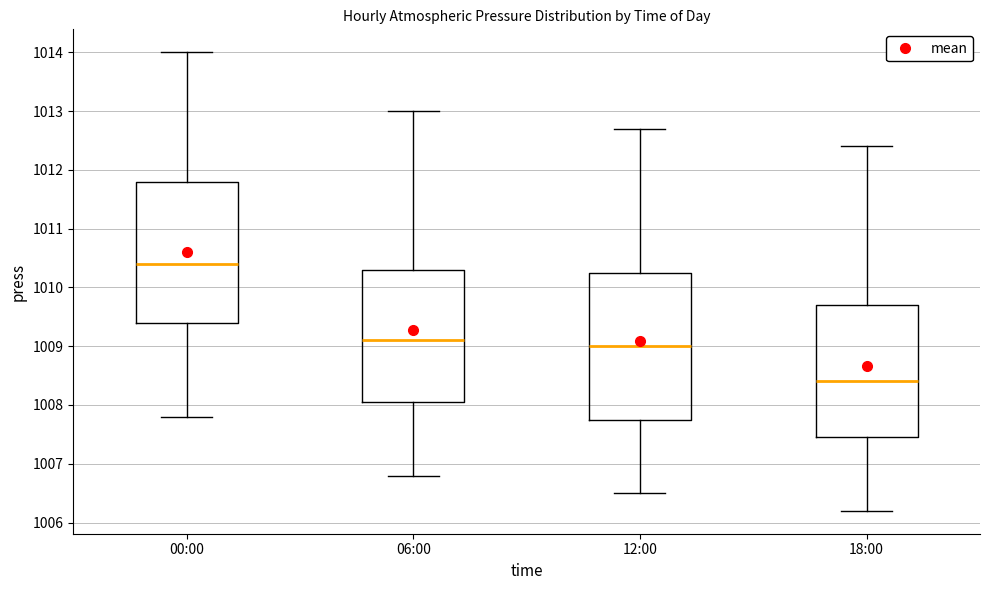

Reading left to right, read every box against the y-axis: the position of its median line, the range the box covers, and the ends of its whiskers. The values are not printed on the chart, so give them approximately, as read against the axis.

00:00: median 1010.4, box 1009.4 to 1011.8, whiskers 1007.8 to 1014.0
06:00: median 1009.1, box 1008.1 to 1010.3, whiskers 1006.8 to 1013.0
12:00: median 1009.0, box 1007.8 to 1010.3, whiskers 1006.5 to 1012.7
18:00: median 1008.4, box 1007.5 to 1009.7, whiskers 1006.2 to 1012.4